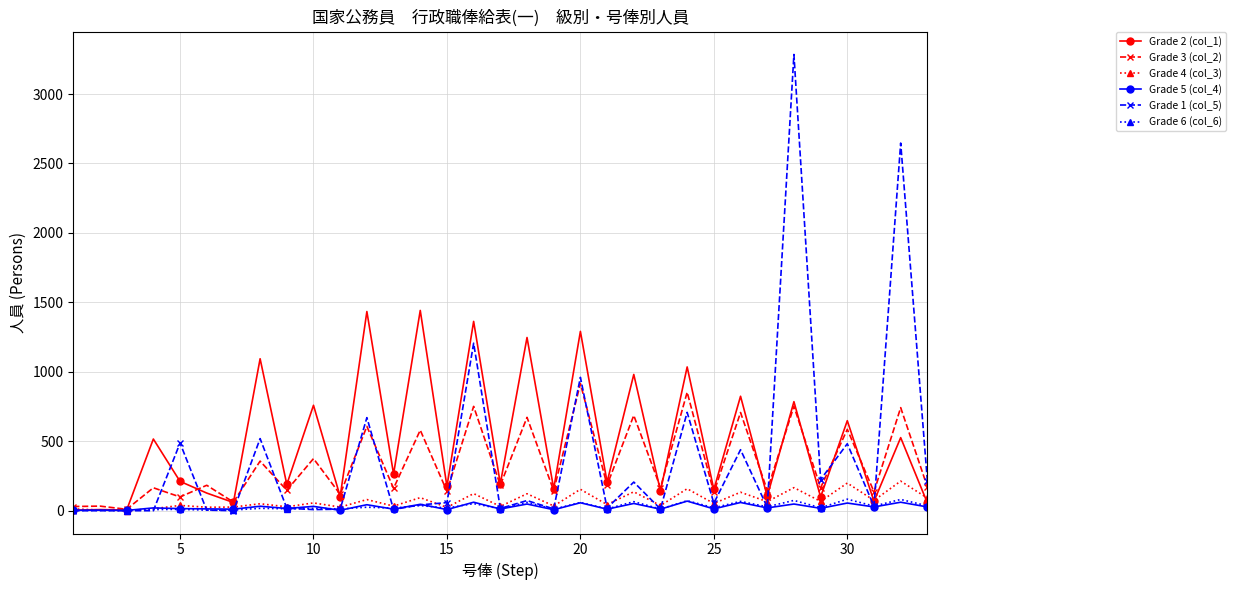

At how many categories does at least one series exceed 303?

15